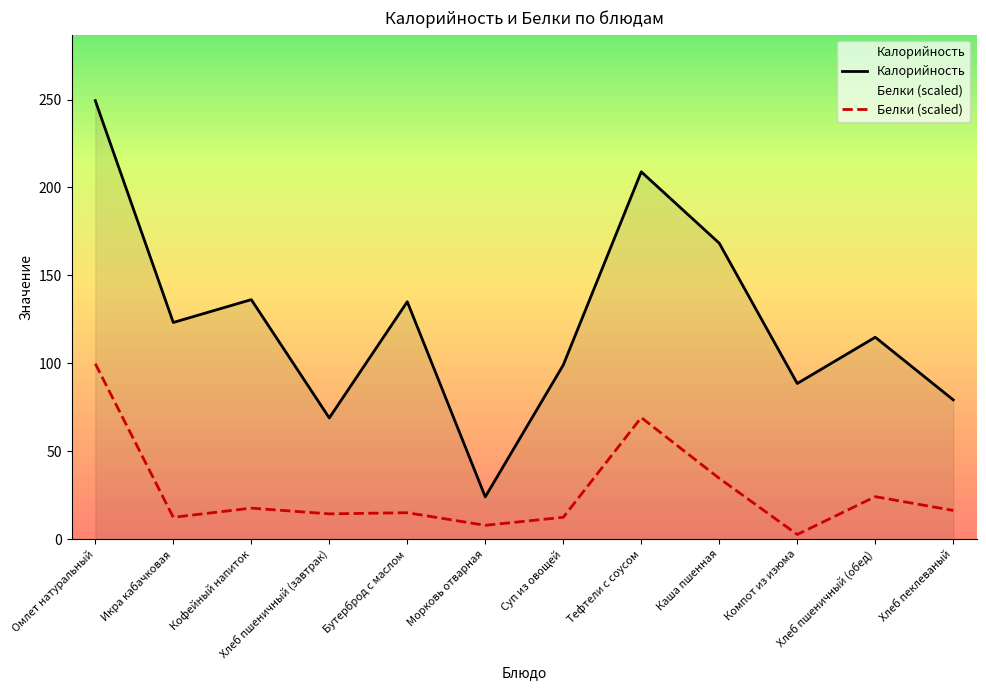

At which label does Белки (scaled) first exceed 16?

Омлет натуральный